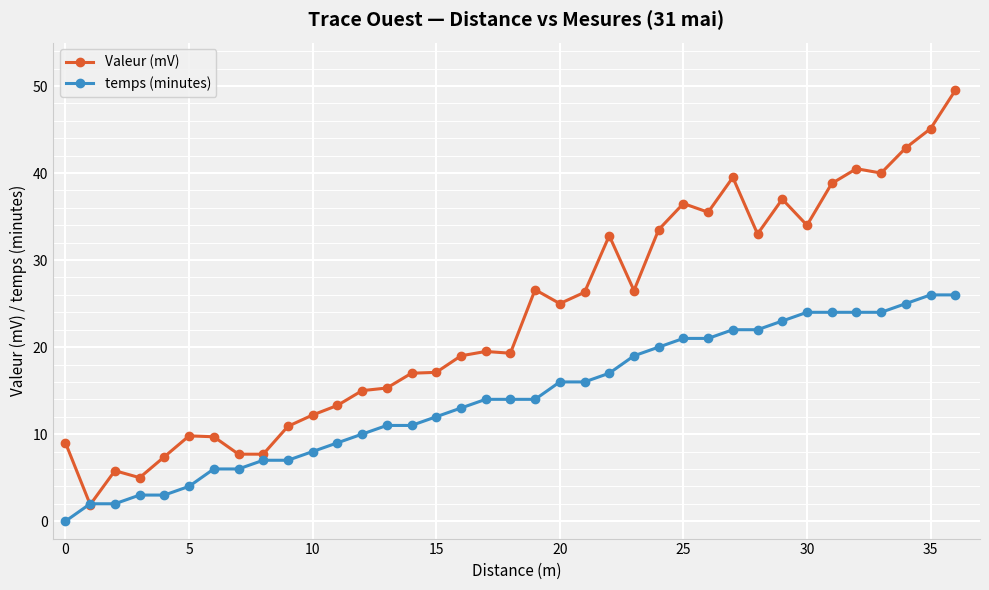

What are all the series names shown in the legend?

Valeur (mV), temps (minutes)